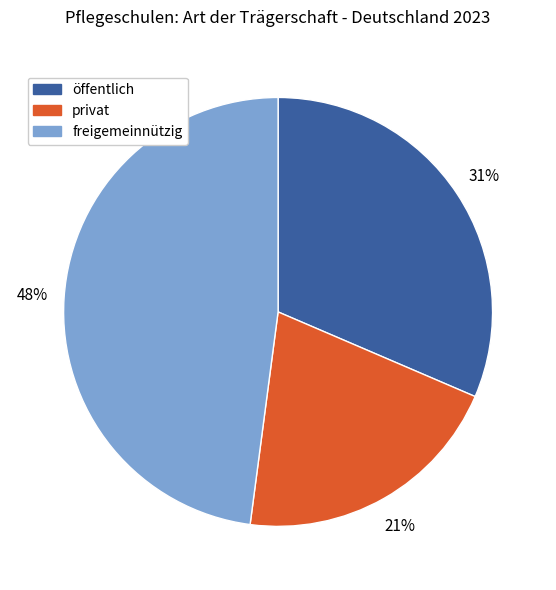

Does any single category account for the majority?

No